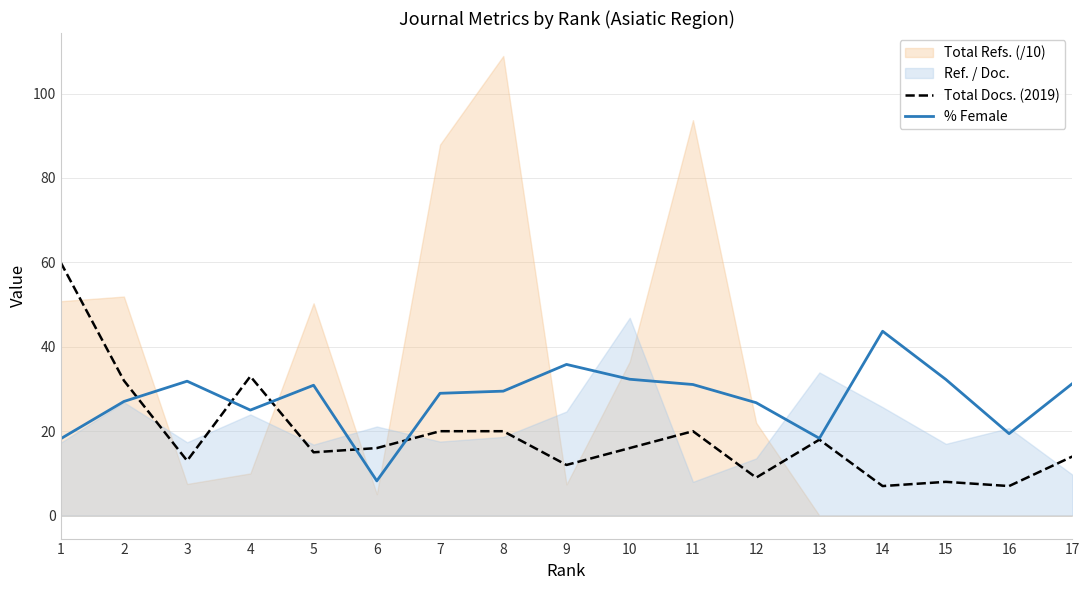

At which category is the sum across all series the highest?

1